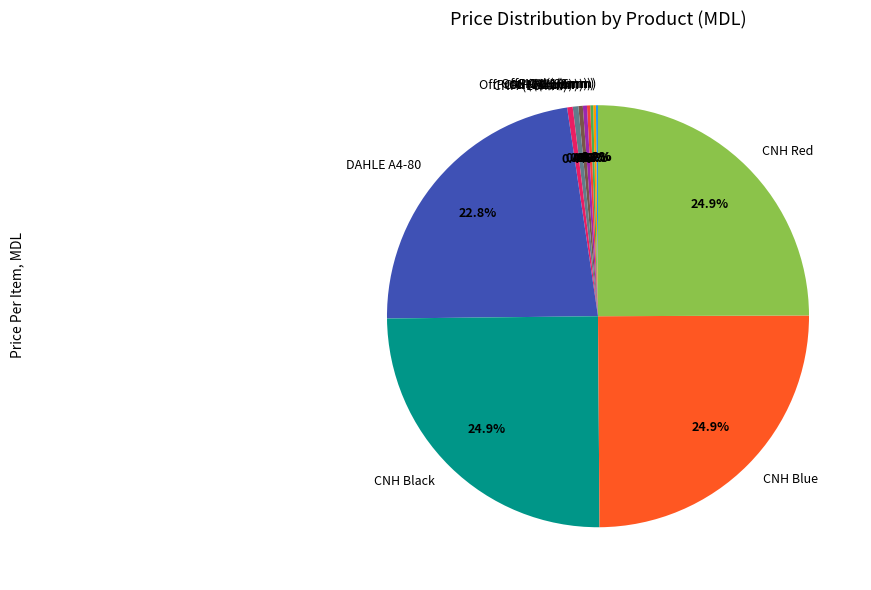

Which has a higher value, CNH (16mm) or CNH Red?

CNH Red